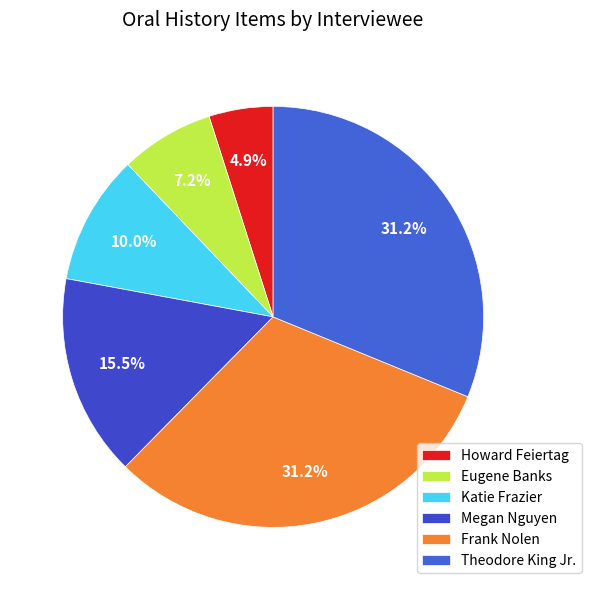

True or false: Eugene Banks accounts for 7% of the total.

True